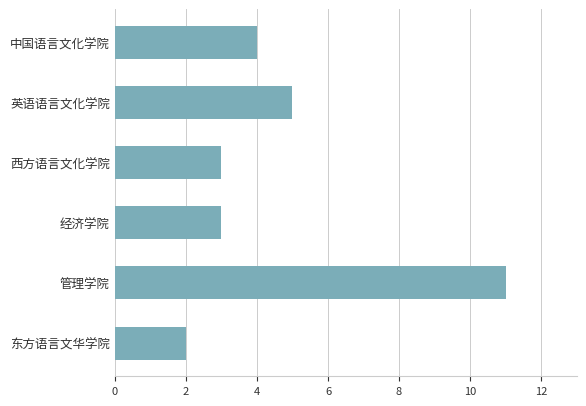

Between 管理学院 and 东方语言文华学院, which is larger?

管理学院